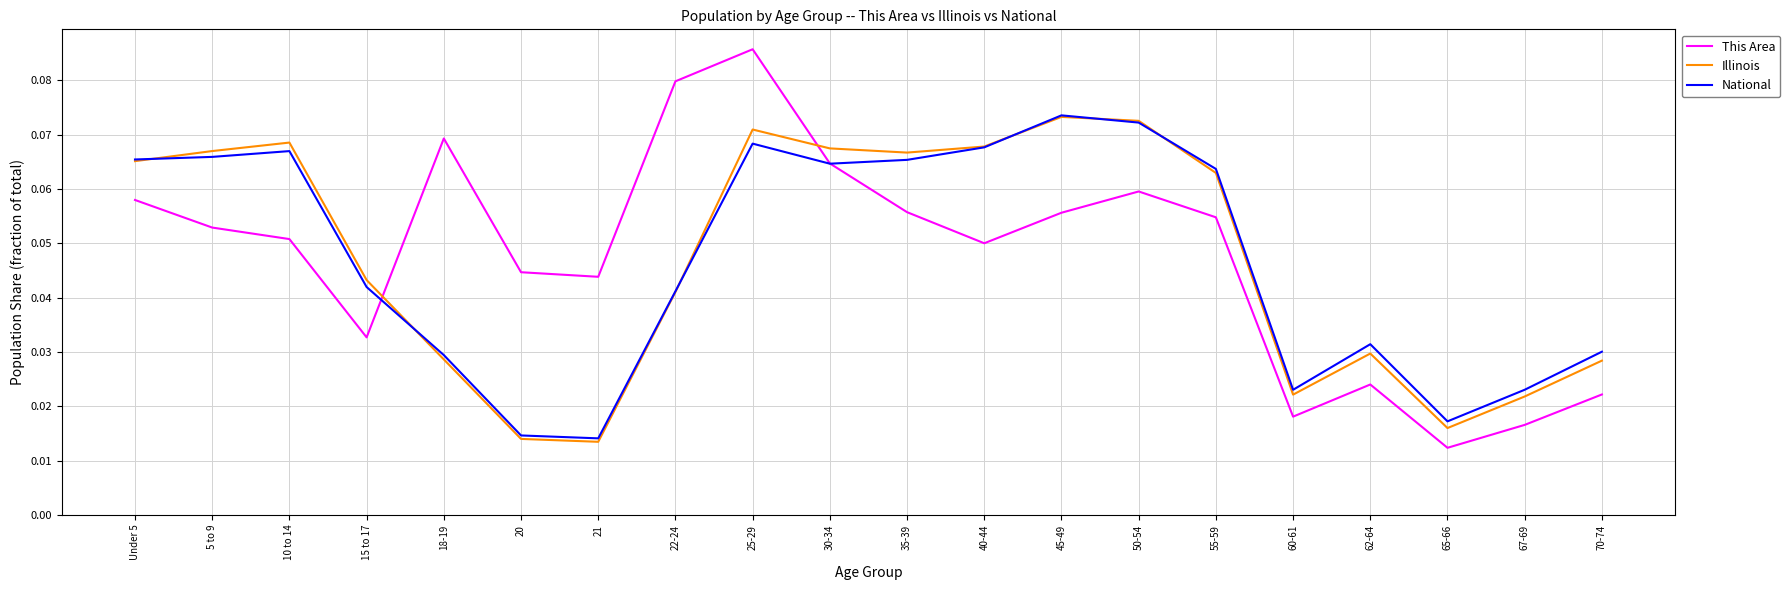

At which category is the sum across all series the highest?

25-29